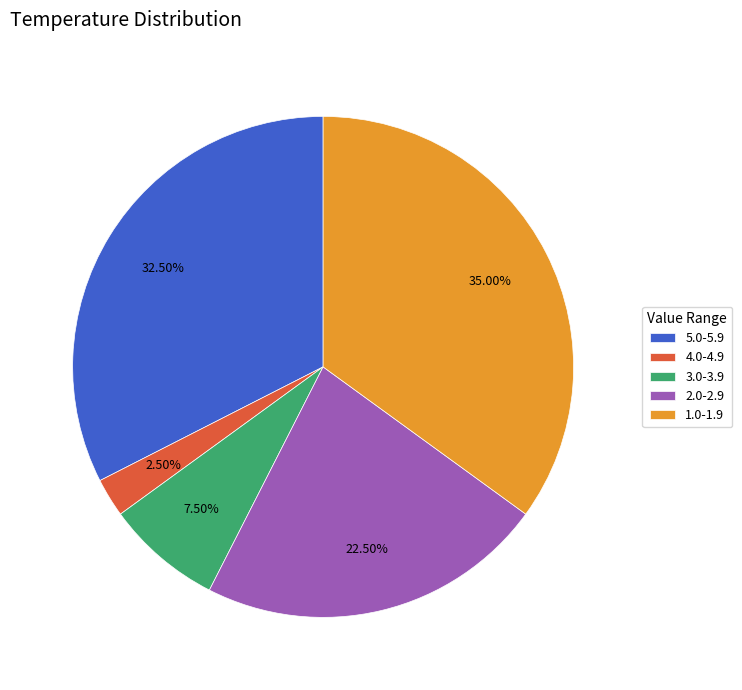

Is the sum of 4.0-4.9 and 5.0-5.9 greater than half?

No